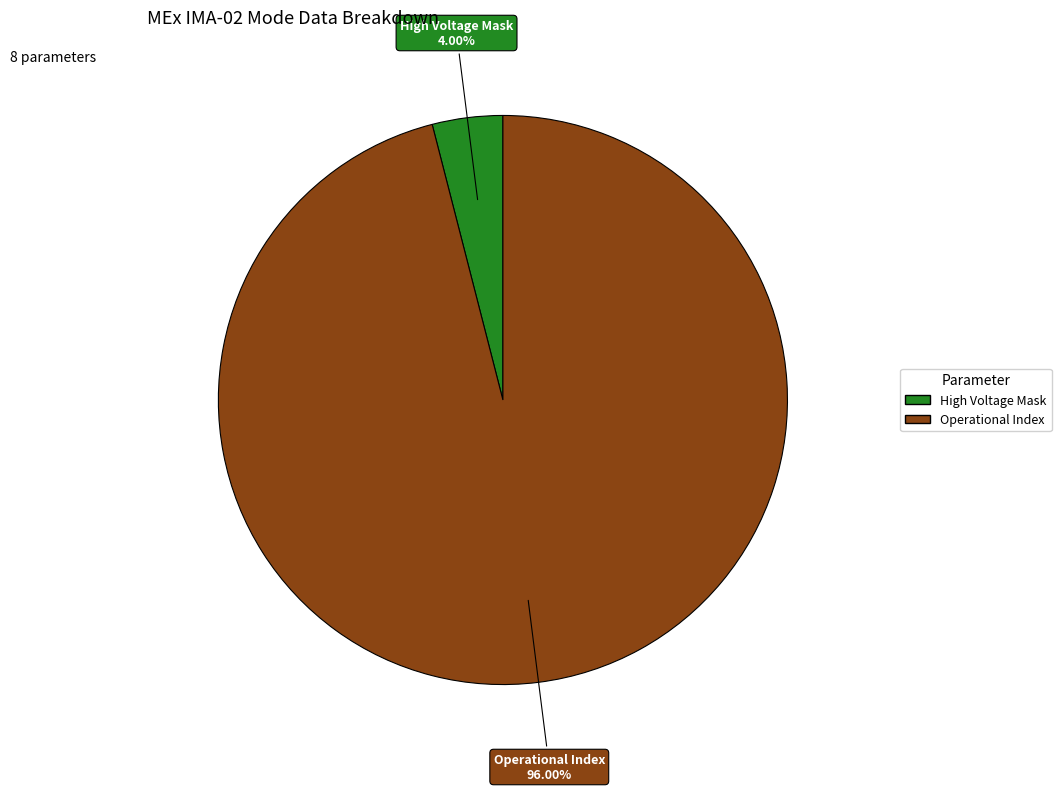

Is there a majority slice in this chart?

Yes